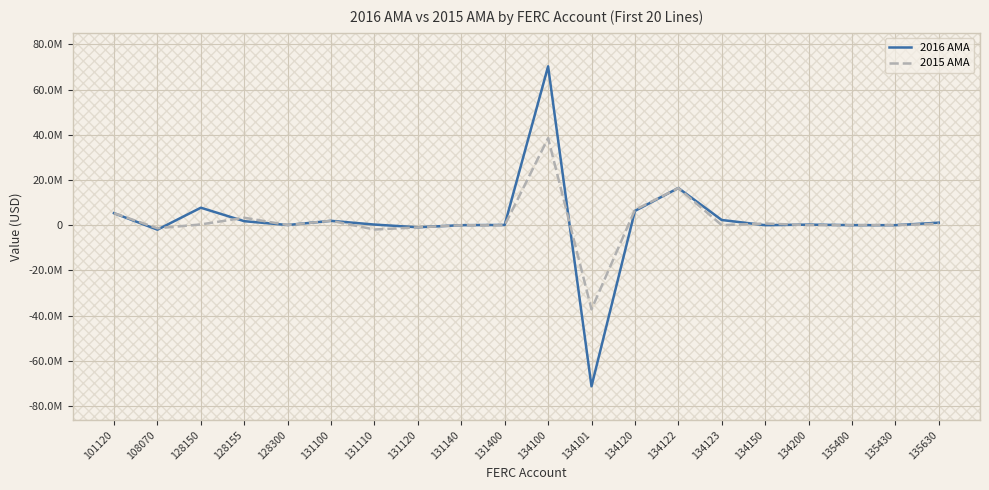

Which series has the largest total across all categories?

2016 AMA